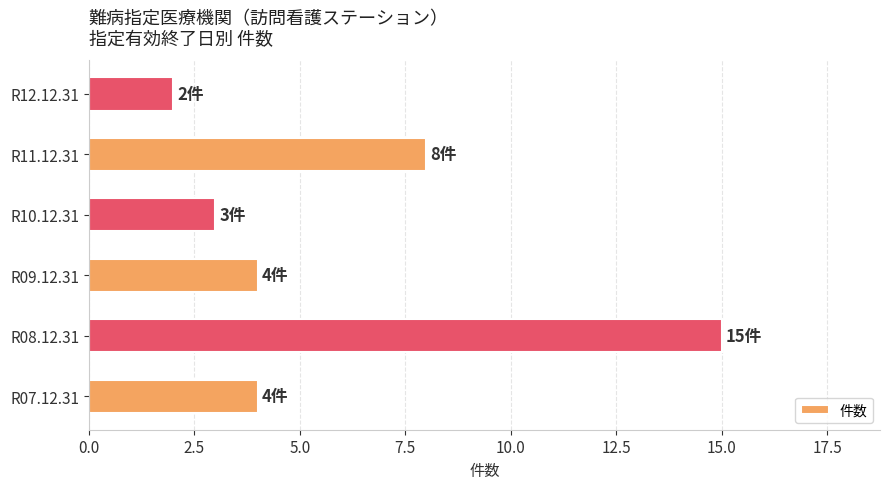

Count the number of categories in the chart.

6